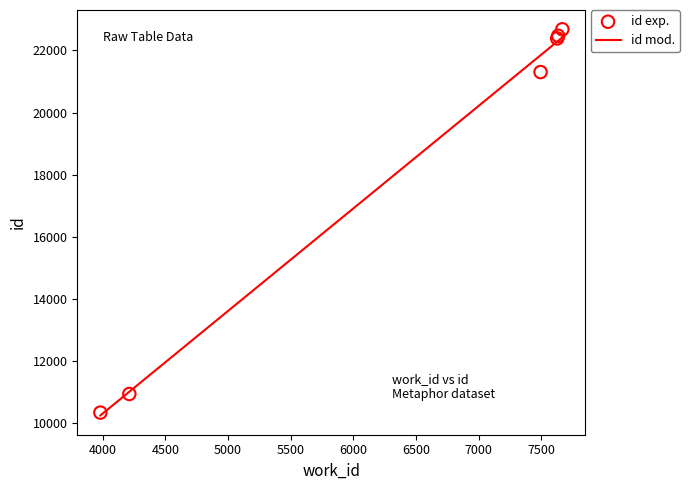

What is the change in value from 7628 to 7636?

+84